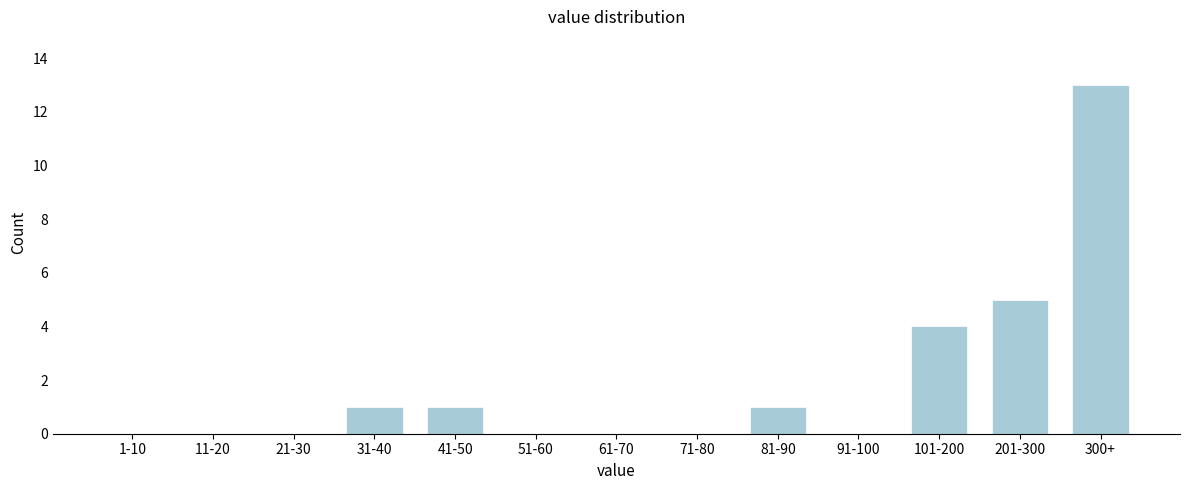

Reading left to right, extract all data points from this chart.

1-10=0	11-20=0	21-30=0	31-40=1	41-50=1	51-60=0	61-70=0	71-80=0	81-90=1	91-100=0	101-200=4	201-300=5	300+=13